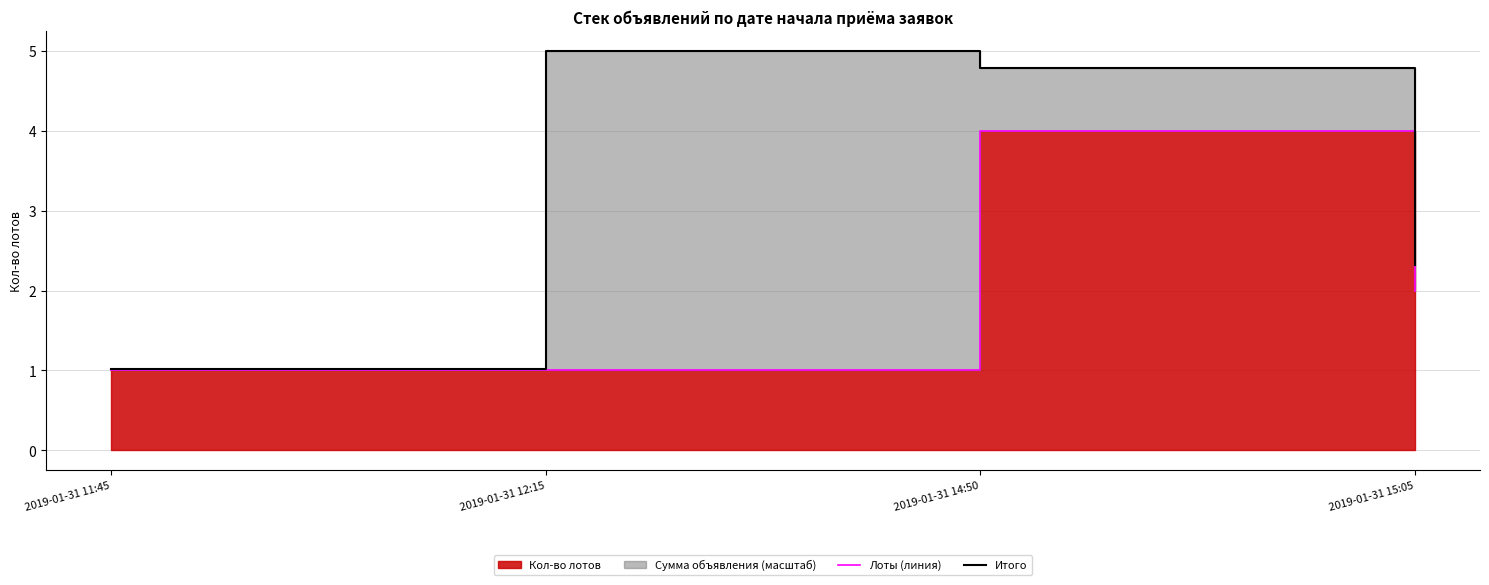

What is the difference between the maximum and minimum values in the Итого series?

4.0